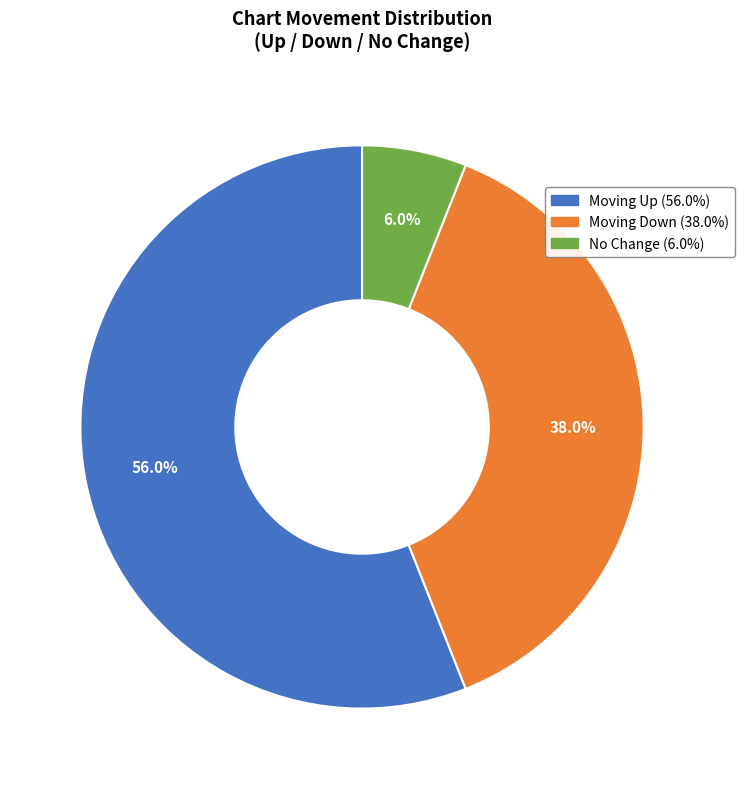

Does any single category account for the majority?

Yes